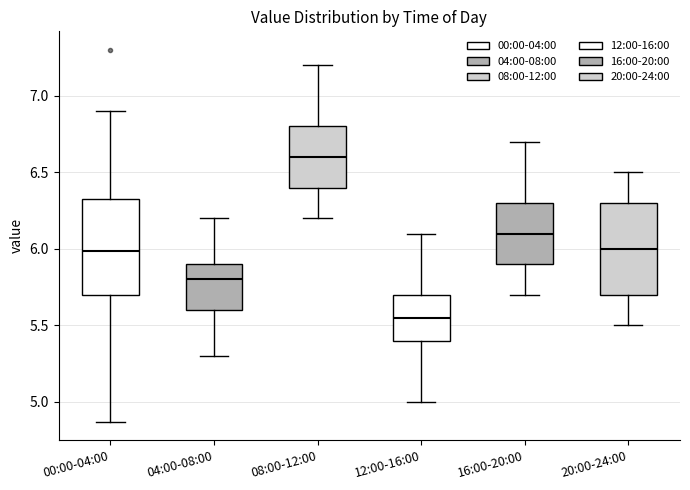

Reading left to right, transcribe this box plot: for each box, give where its median line is, the range the box spans, and where its two whiskers end, as read against the y-axis. The values are not printed on the chart, so give them approximately, as read against the axis.

00:00-04:00: median 6.00, box 5.70 to 6.35, whiskers 4.85 to 6.90
04:00-08:00: median 5.80, box 5.60 to 5.90, whiskers 5.30 to 6.20
08:00-12:00: median 6.60, box 6.40 to 6.80, whiskers 6.20 to 7.20
12:00-16:00: median 5.55, box 5.40 to 5.70, whiskers 5.00 to 6.10
16:00-20:00: median 6.10, box 5.90 to 6.30, whiskers 5.70 to 6.70
20:00-24:00: median 6.00, box 5.70 to 6.30, whiskers 5.50 to 6.50